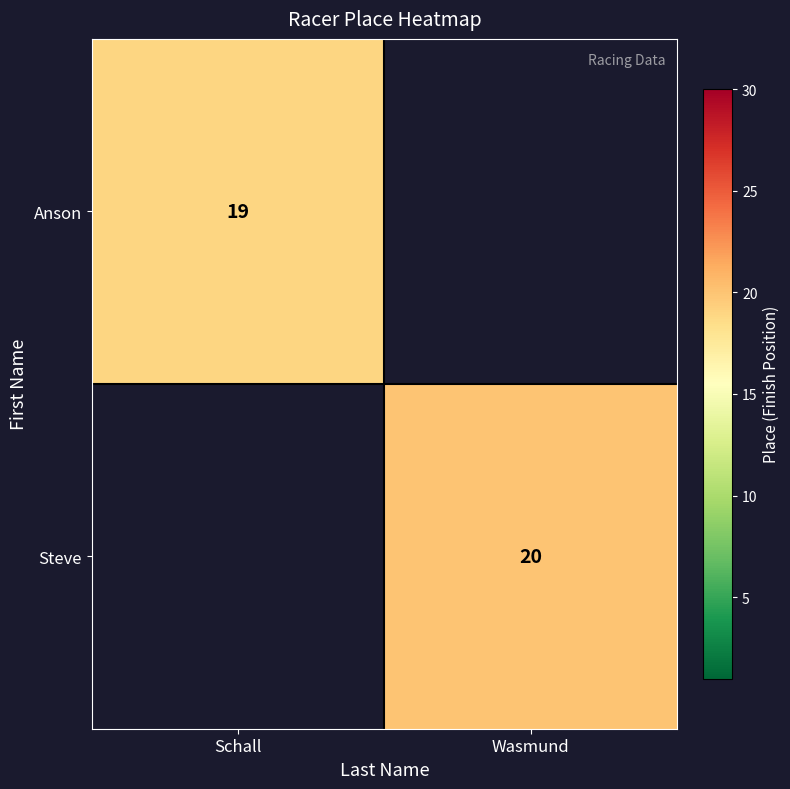

At how many categories does at least one series exceed 19?

1